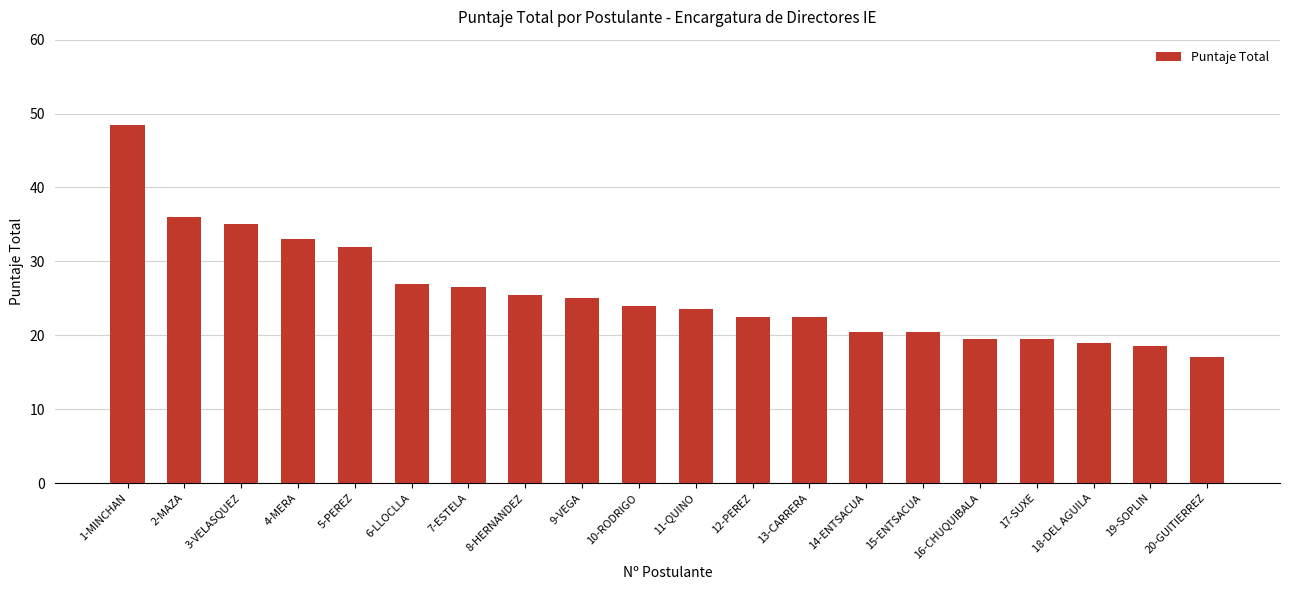

What is the difference between the maximum and minimum values?

31.5